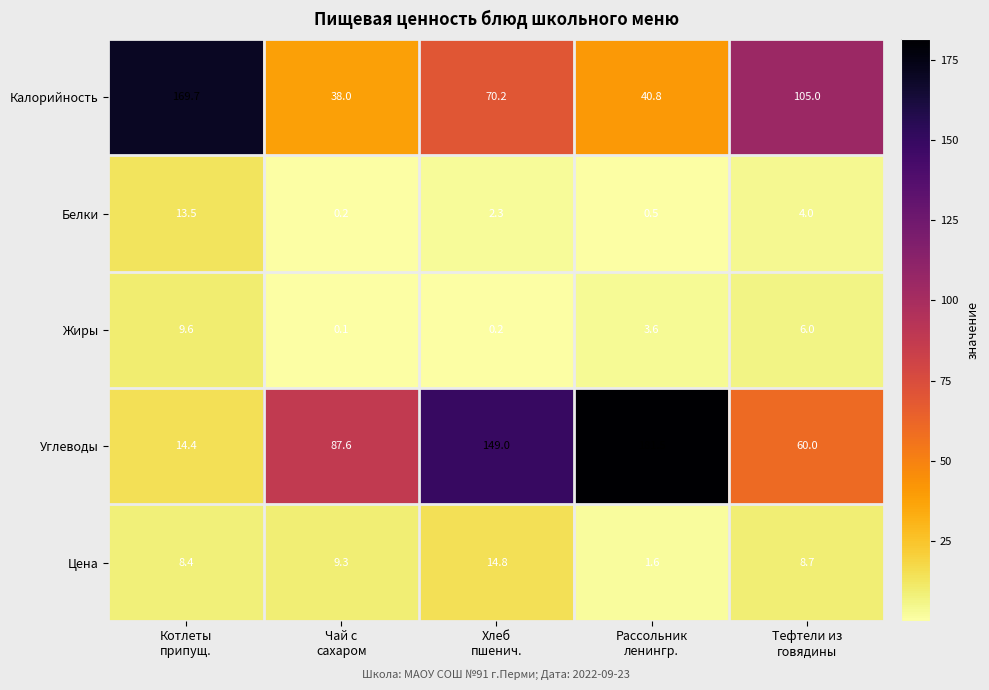

What is the difference between the maximum and minimum values in the Белки series?

13.3